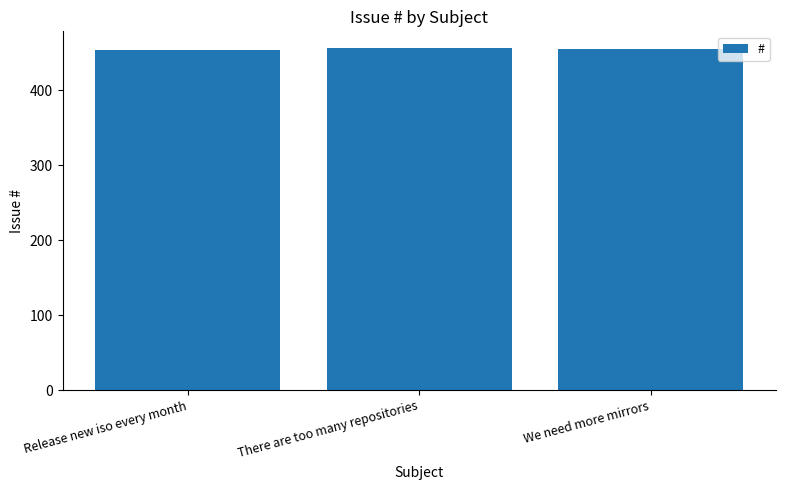

What is the label of the 1st bar from the right?

We need more mirrors